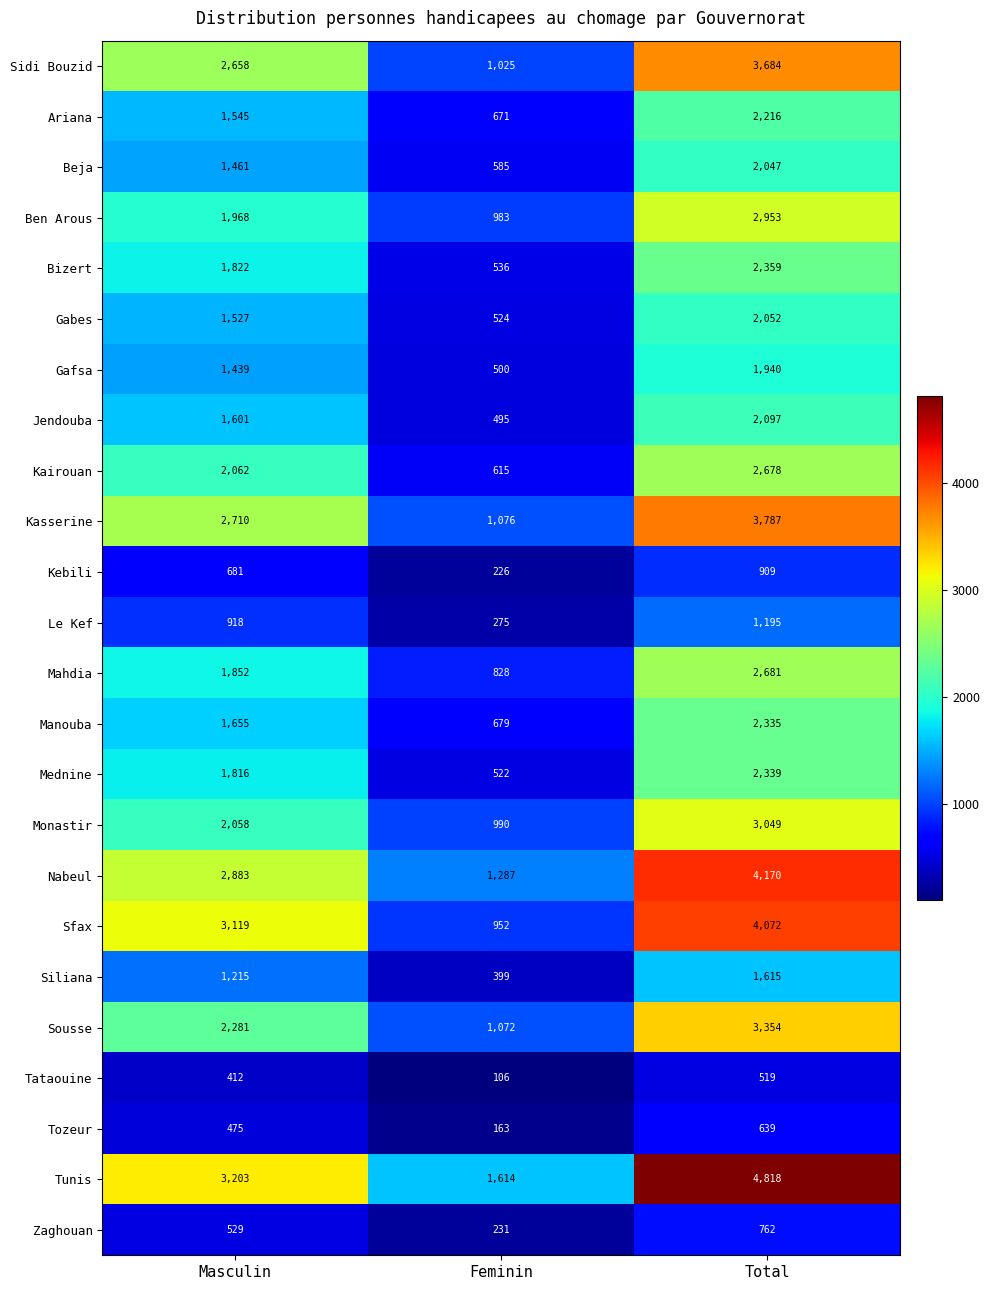

Between Masculin and Total, which series saw the biggest shift?

Tunis